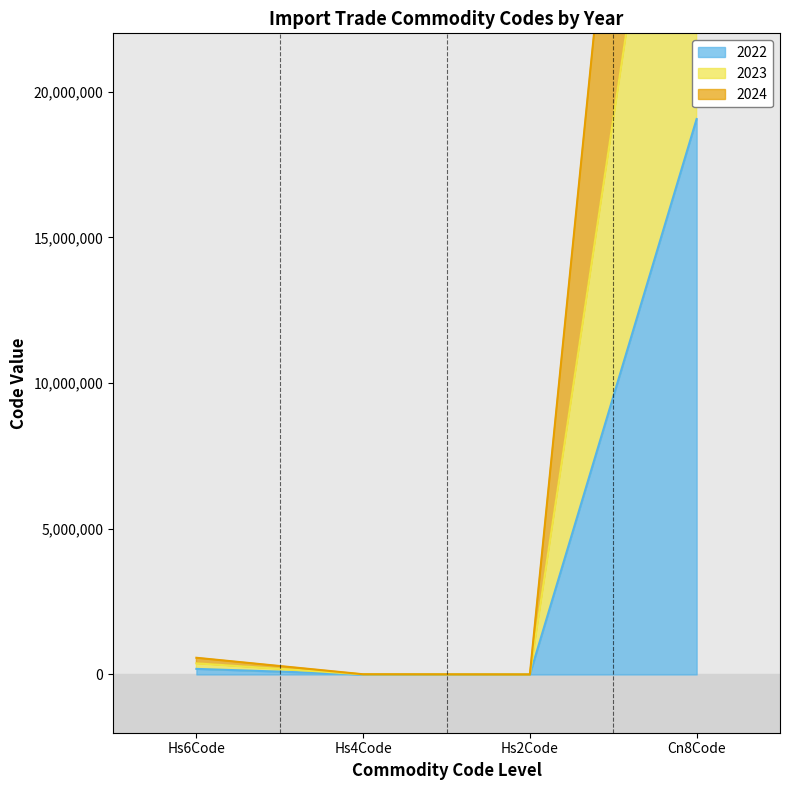

What is the value of the 2022 point at the 1st from the left?

190590